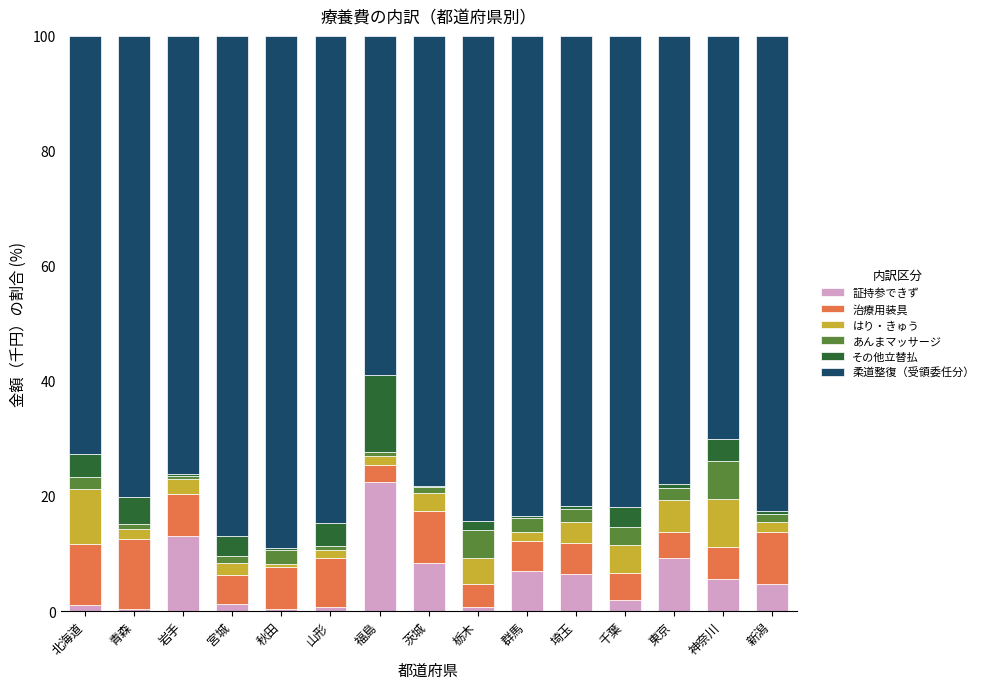

What is the highest value of the 証持参できず series?

22.4